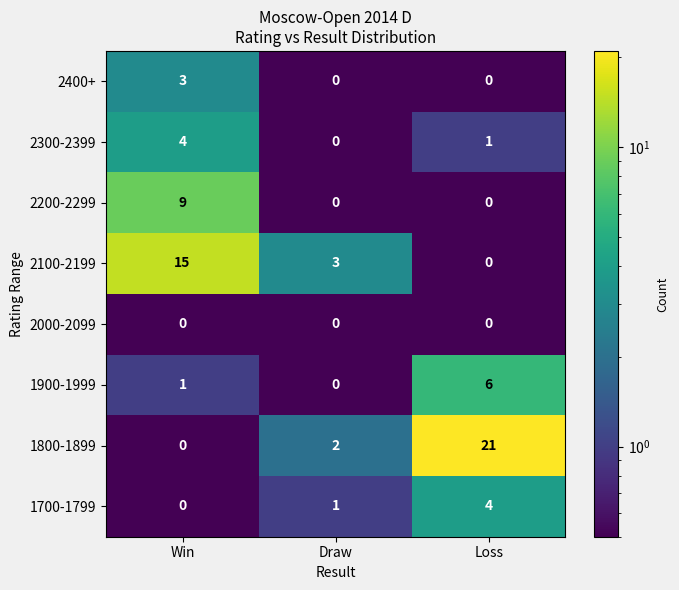

How many positive values does the 2200-2299 series have?

1